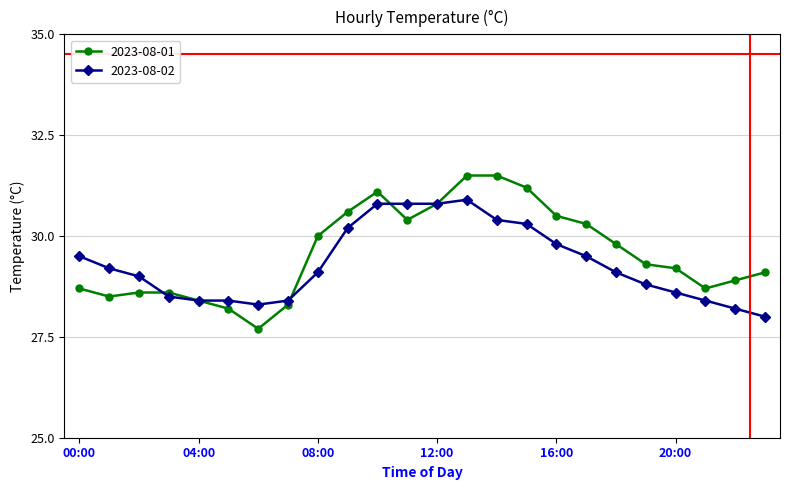

True or false: 2023-08-02 has more than 0 interior local peaks.

True